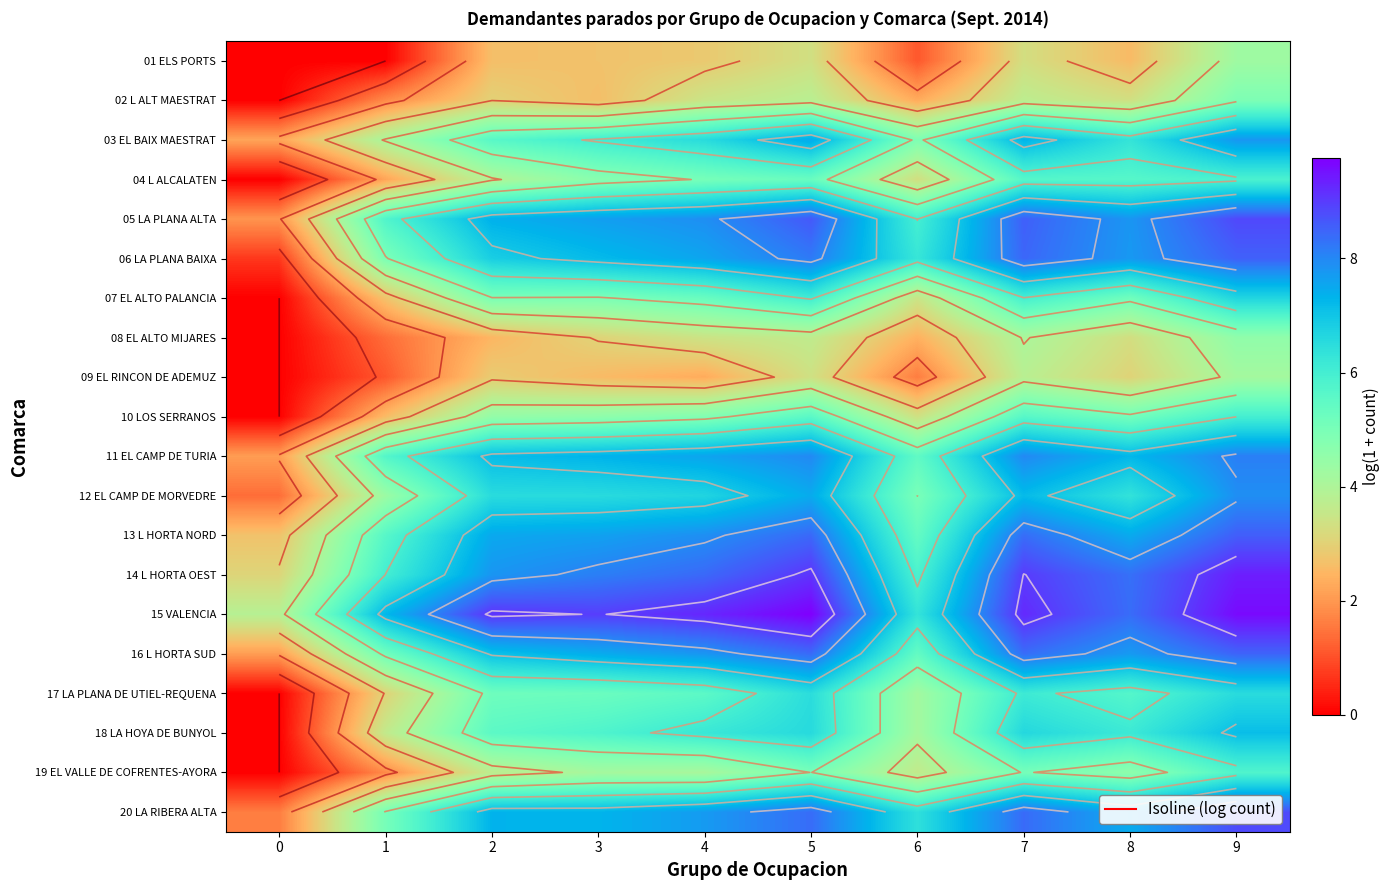

How many values in the 11 EL CAMP DE TURIA series are below 7?

3